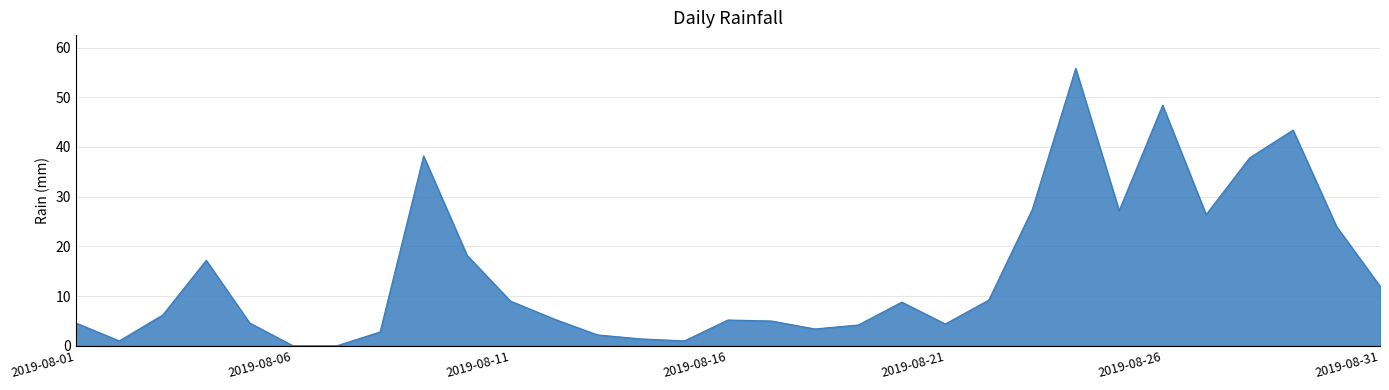

What is the greatest value displayed?

55.8